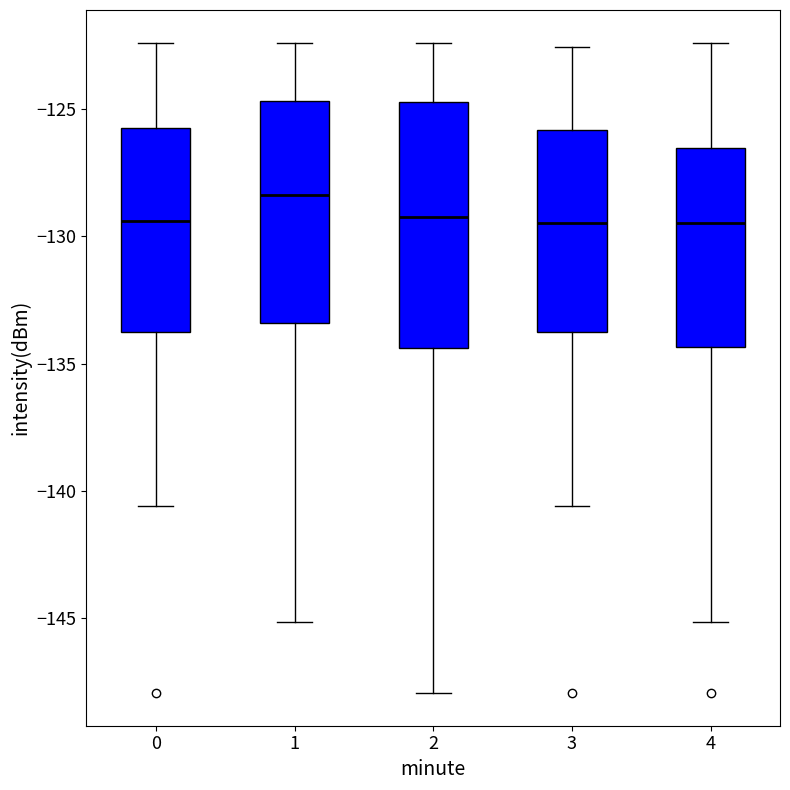

Where does the lower whisker of the box at x = 3 end on the y-axis? The values are not printed on the chart, so give them approximately, as read against the axis.

-140.5